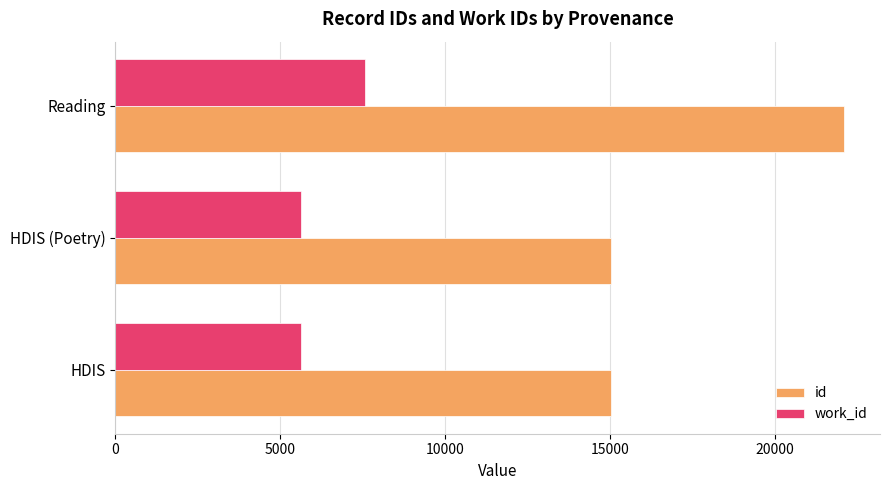

The value of id at HDIS is 15012.2. True or false?

True